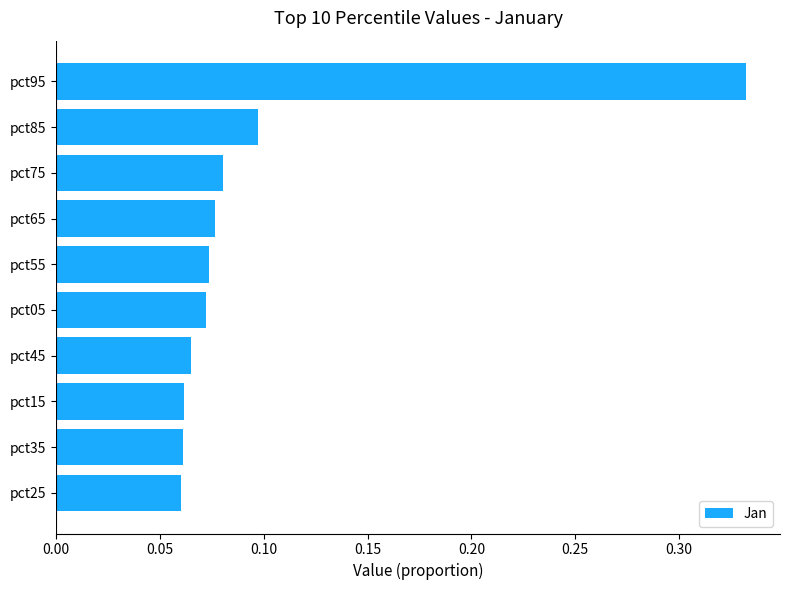

The chart shows a value of 0.1 at pct55. True or false?

True